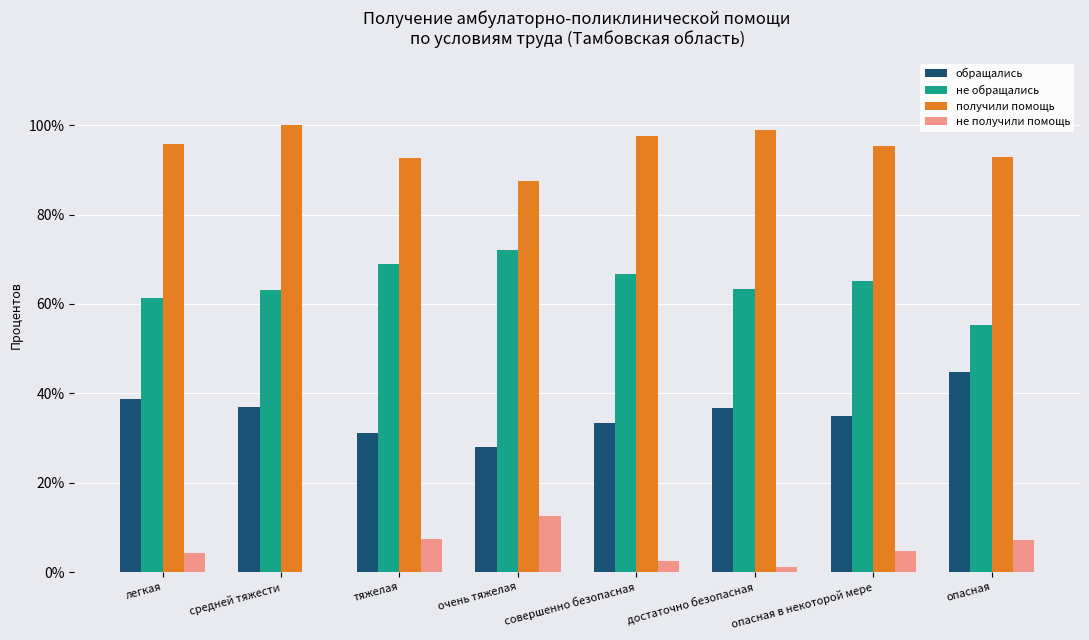

What is the sum of all не получили помощь values?

39.5